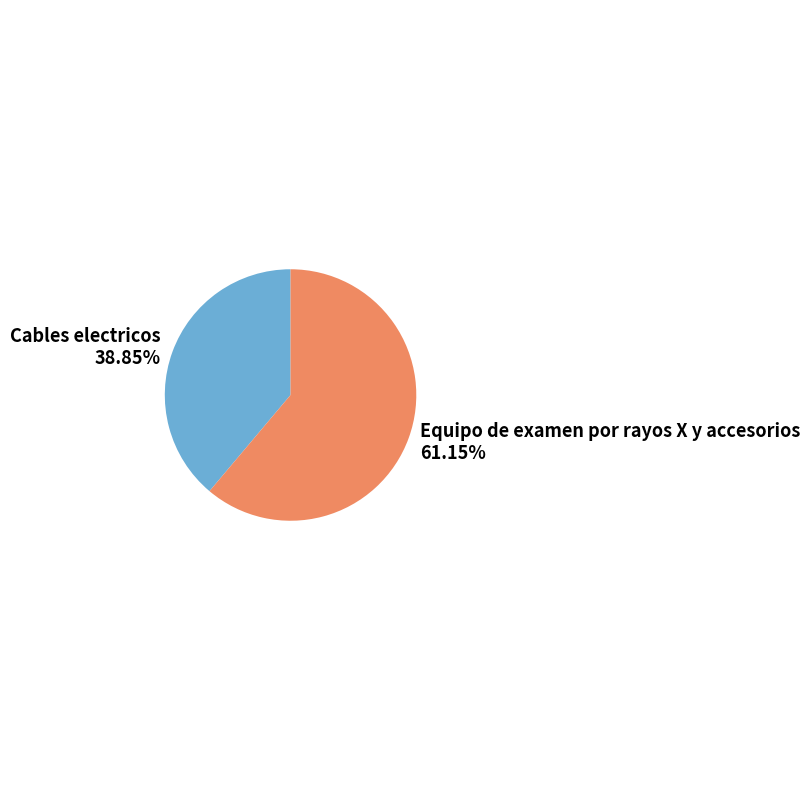

Which slice is the largest?

Equipo de examen por rayos X y accesorios